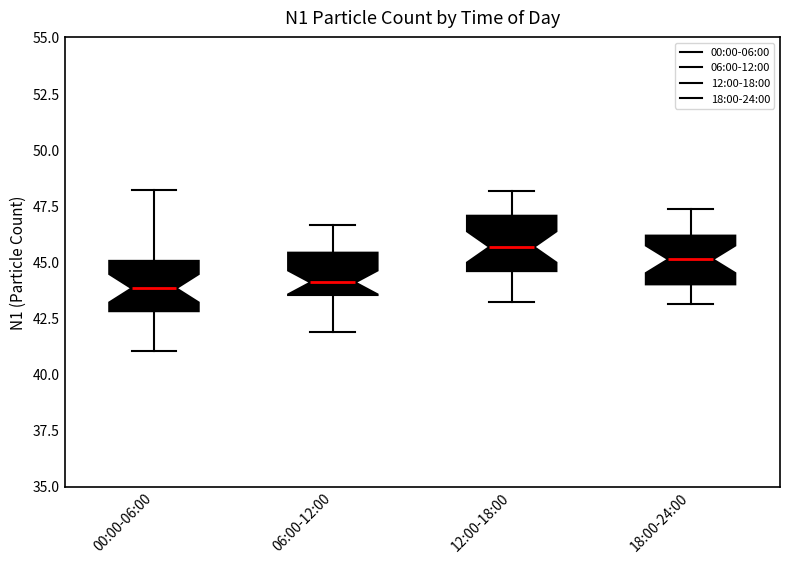

Reading left to right, transcribe this box plot: for each box, give where its median line is, the range the box spans, and where its two whiskers end, as read against the y-axis. The values are not printed on the chart, so give them approximately, as read against the axis.

00:00-06:00: median 44.0, box 43.0 to 45.0, whiskers 41.0 to 48.0
06:00-12:00: median 44.0, box 43.5 to 45.5, whiskers 42.0 to 46.5
12:00-18:00: median 45.5, box 44.5 to 47.0, whiskers 43.0 to 48.0
18:00-24:00: median 45.0, box 44.0 to 46.0, whiskers 43.0 to 47.5